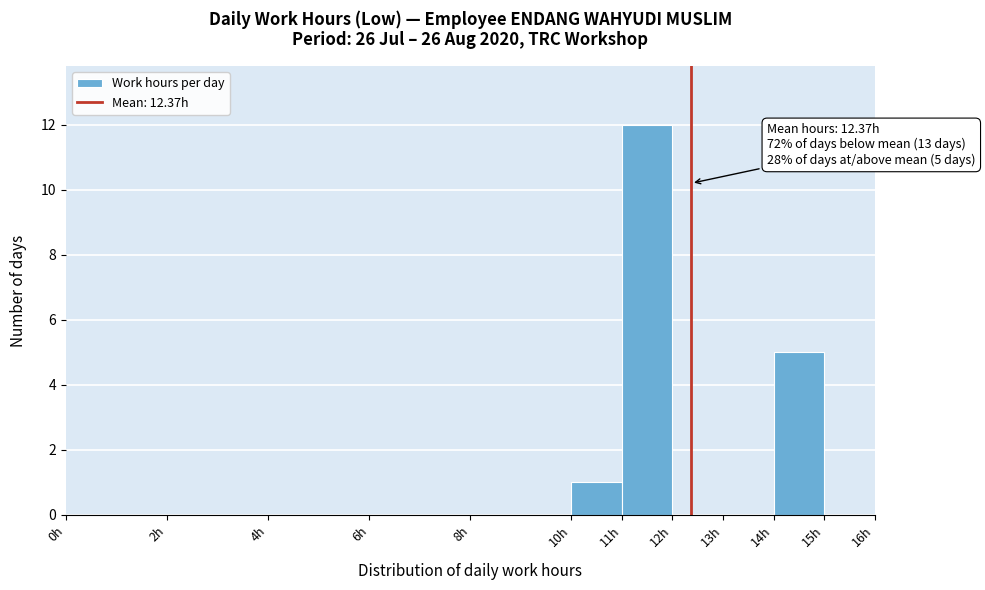

Which range on the x-axis has the tallest bar?

11 to 12